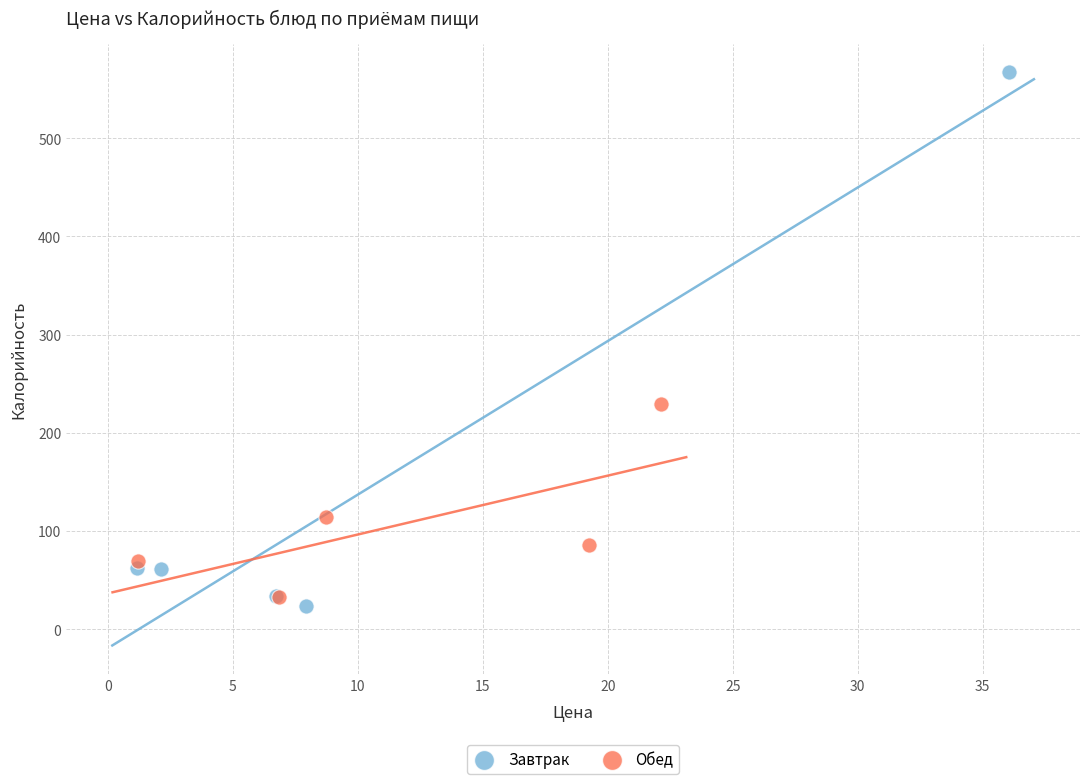

Which series has the largest Y range (max minus min)?

Завтрак